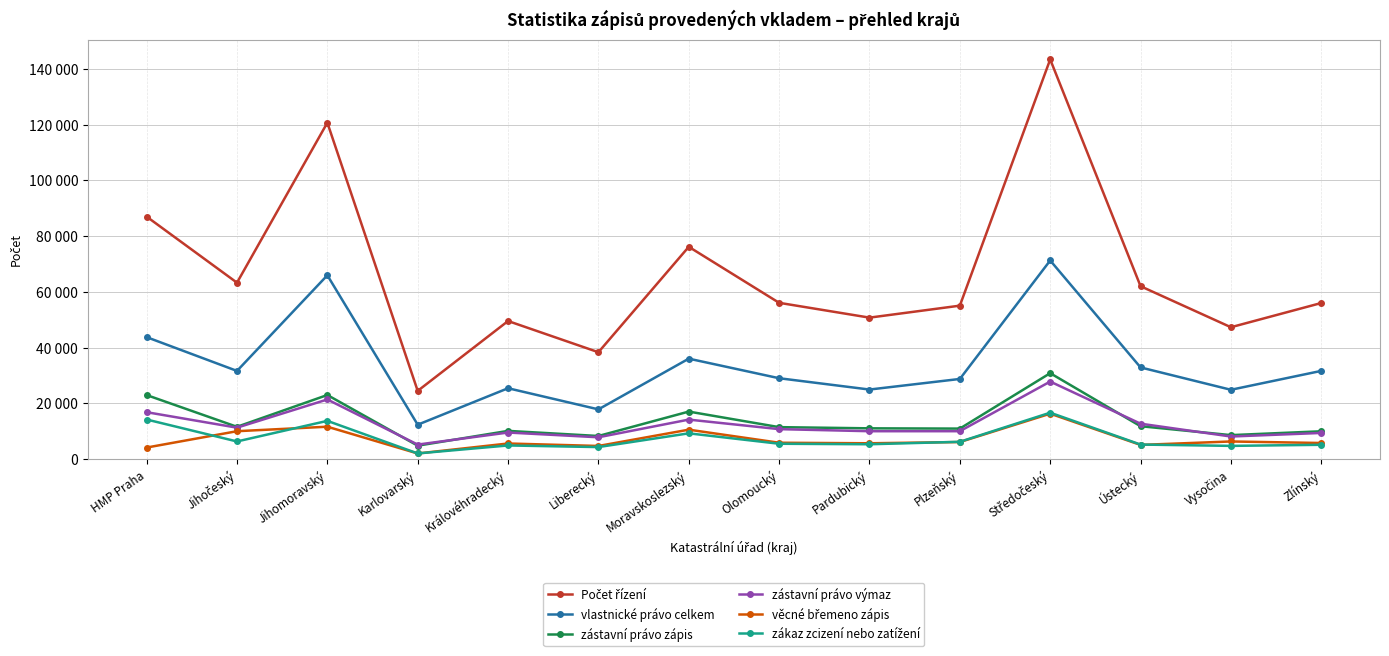

Does the chart have visible grid lines?

Yes